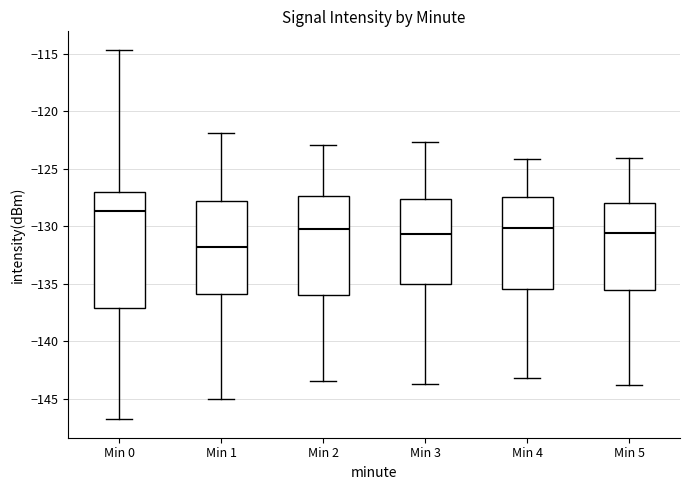

Where does the upper whisker of the box for Min 2 end on the y-axis? The values are not printed on the chart, so give them approximately, as read against the axis.

-123.0